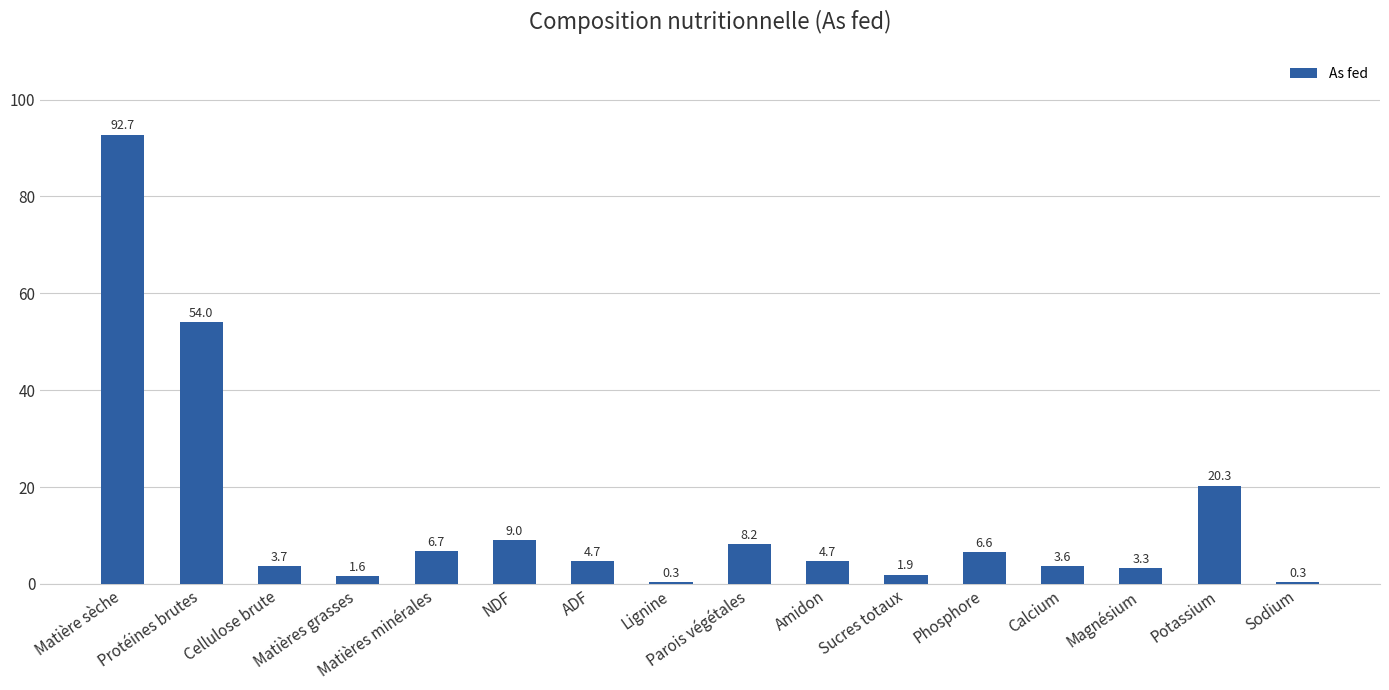

What is the sum of all values?

221.6